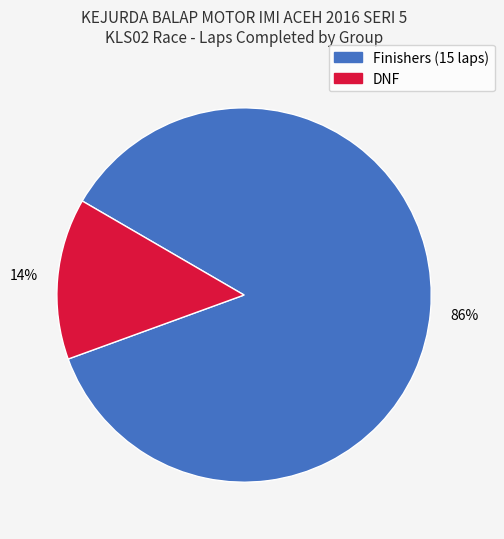

Is there any slice that represents more than half of the pie?

Yes